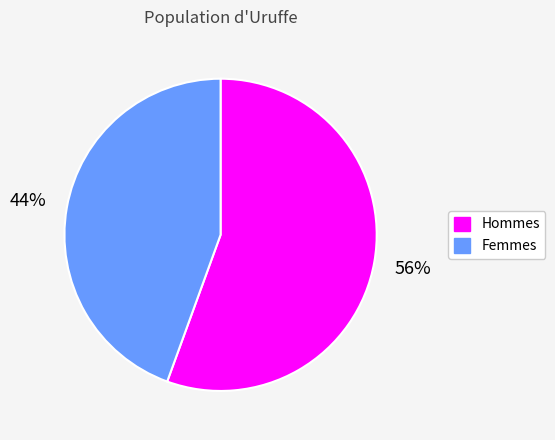

To the nearest percent, what is the average slice percentage?

50%